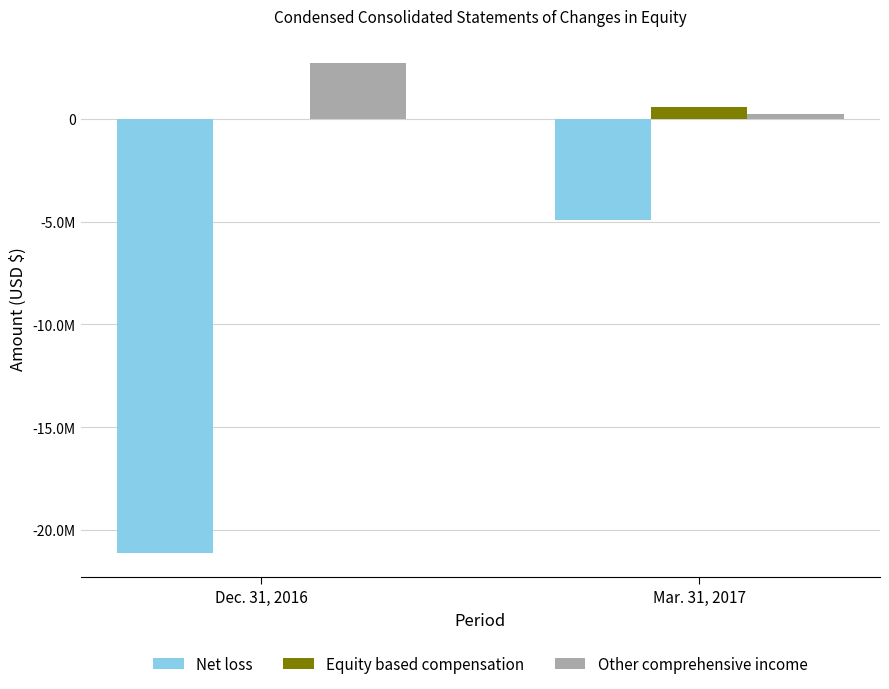

Are the bars horizontal?

No